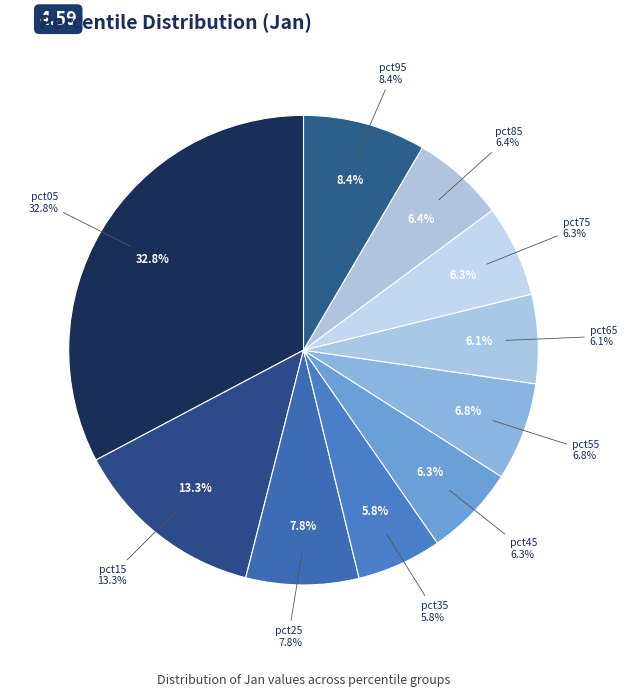

To the nearest percent, what is the combined percentage of pct55 and pct45?

13%